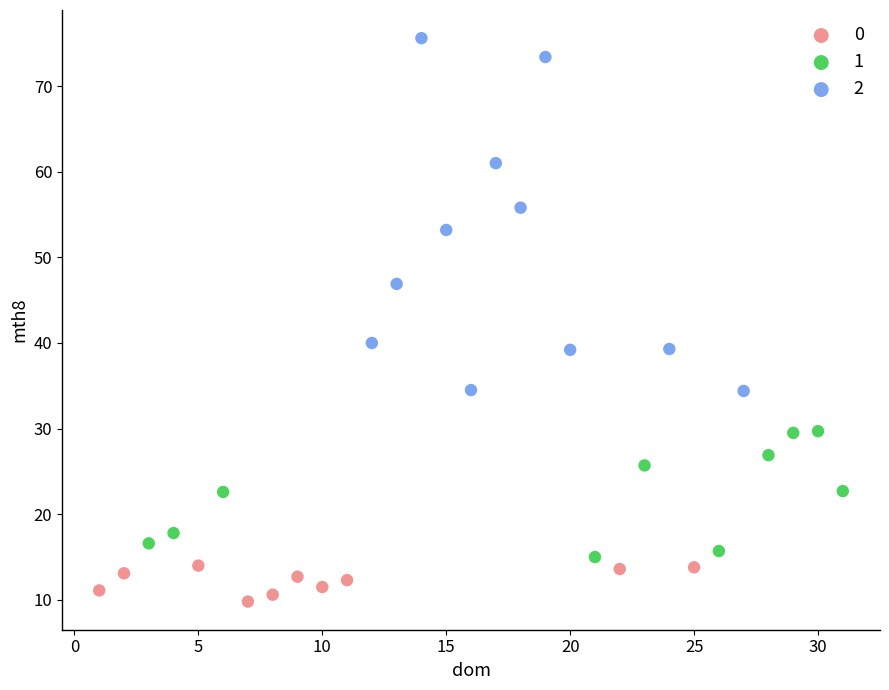

What are all the series names shown in the legend?

0, 1, 2